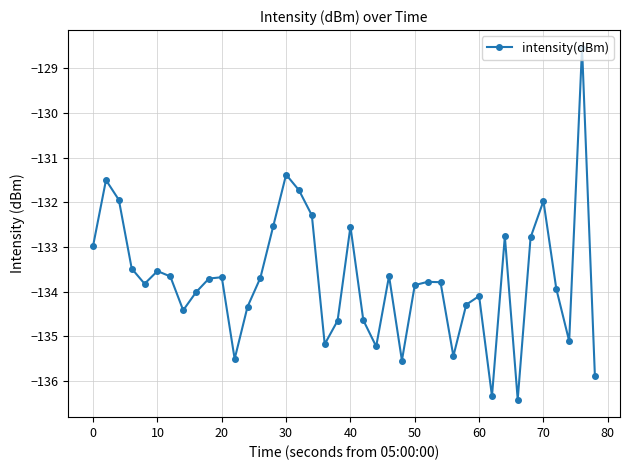

How many lines are shown in the chart?

1